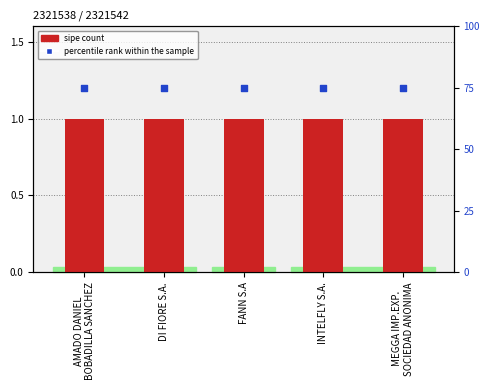

Which series has the largest total across all categories?

percentile rank within the sample